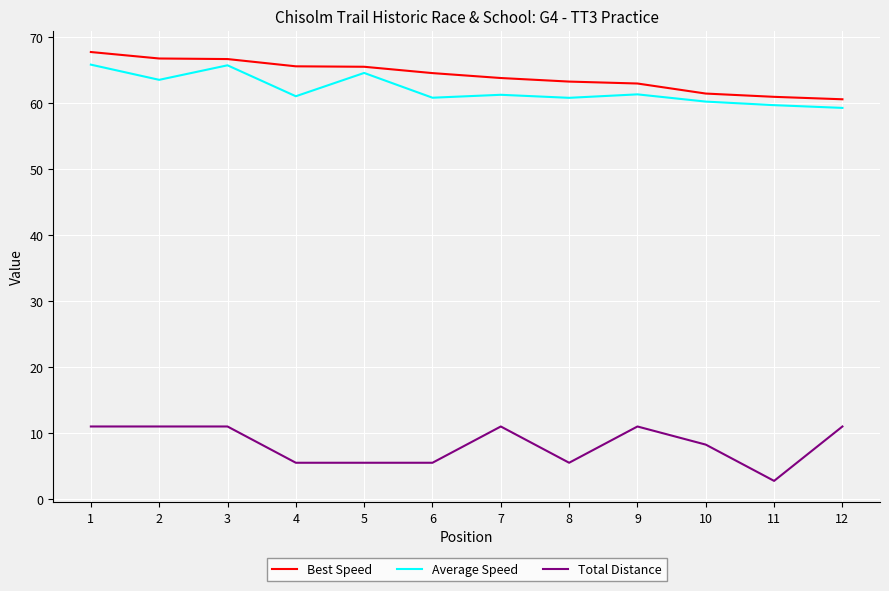

The value of Average Speed at 3 is 65.8. True or false?

True